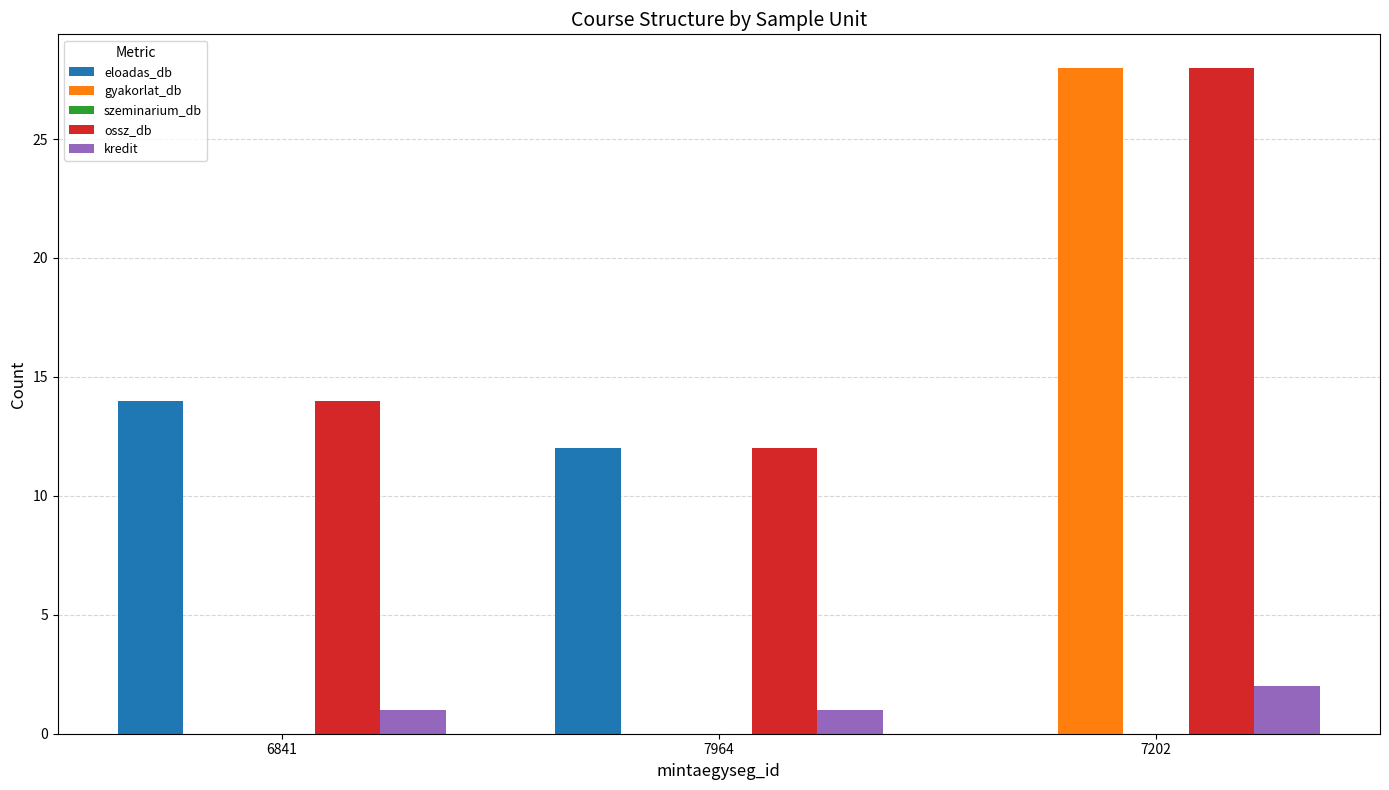

Reading left to right, list all the values displayed in this chart.

eloadas_db: 6841=14	7964=12	7202=0
gyakorlat_db: 6841=0	7964=0	7202=28
ossz_db: 6841=14	7964=12	7202=28
kredit: 6841=1	7964=1	7202=2